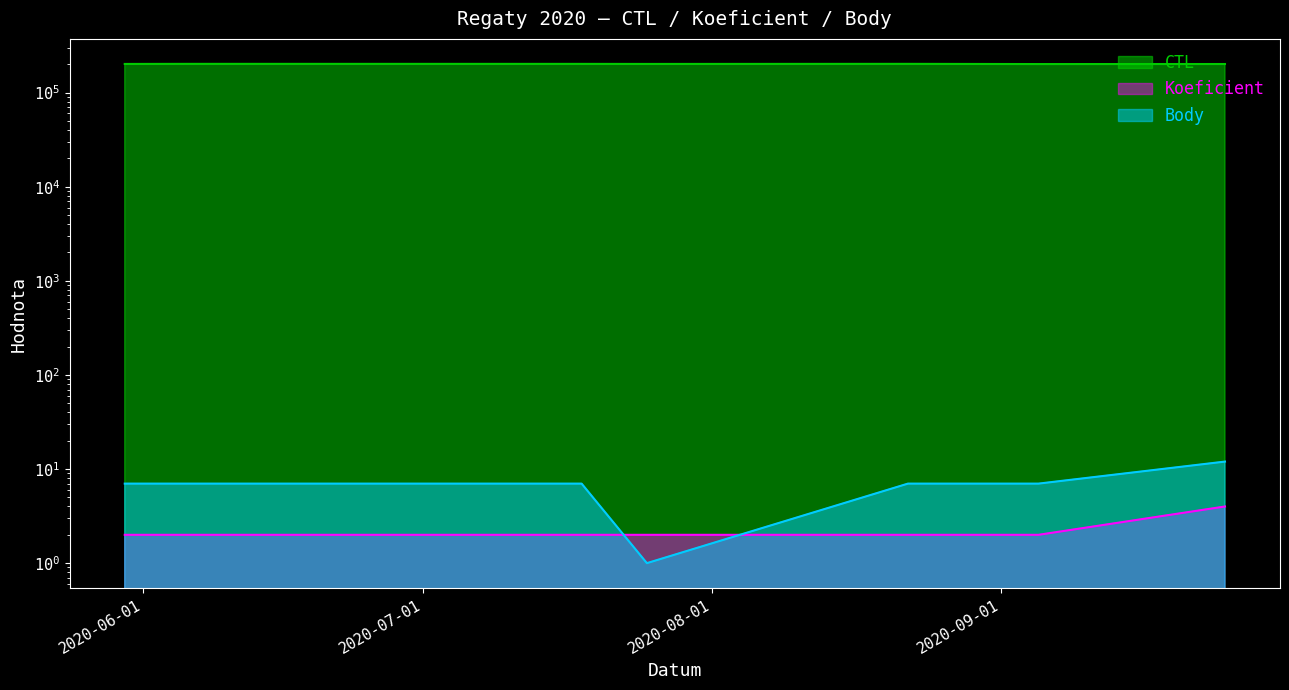

Reading left to right, extract all data points from this chart.

CTL: 2020-05-30=201707	2020-06-06=202113	2020-07-18=202009	2020-07-25=201720	2020-08-22=202145	2020-09-05=201135	2020-09-25=201338
Koeficient: 2020-05-30=2	2020-06-06=2	2020-07-18=2	2020-07-25=2	2020-08-22=2	2020-09-05=2	2020-09-25=4
Body: 2020-05-30=7	2020-06-06=7	2020-07-18=7	2020-07-25=1	2020-08-22=7	2020-09-05=7	2020-09-25=12